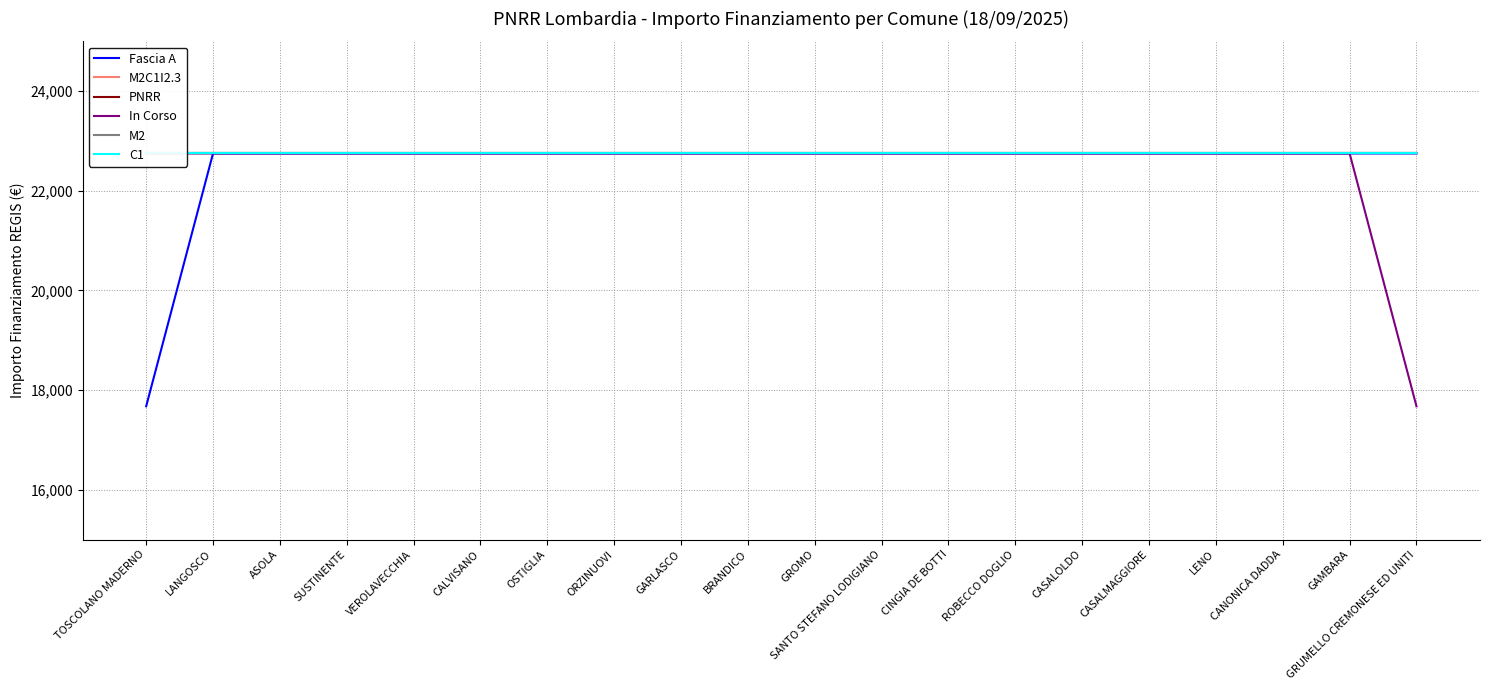

What is the difference between the maximum and minimum values in the Fascia A series?

5075.2